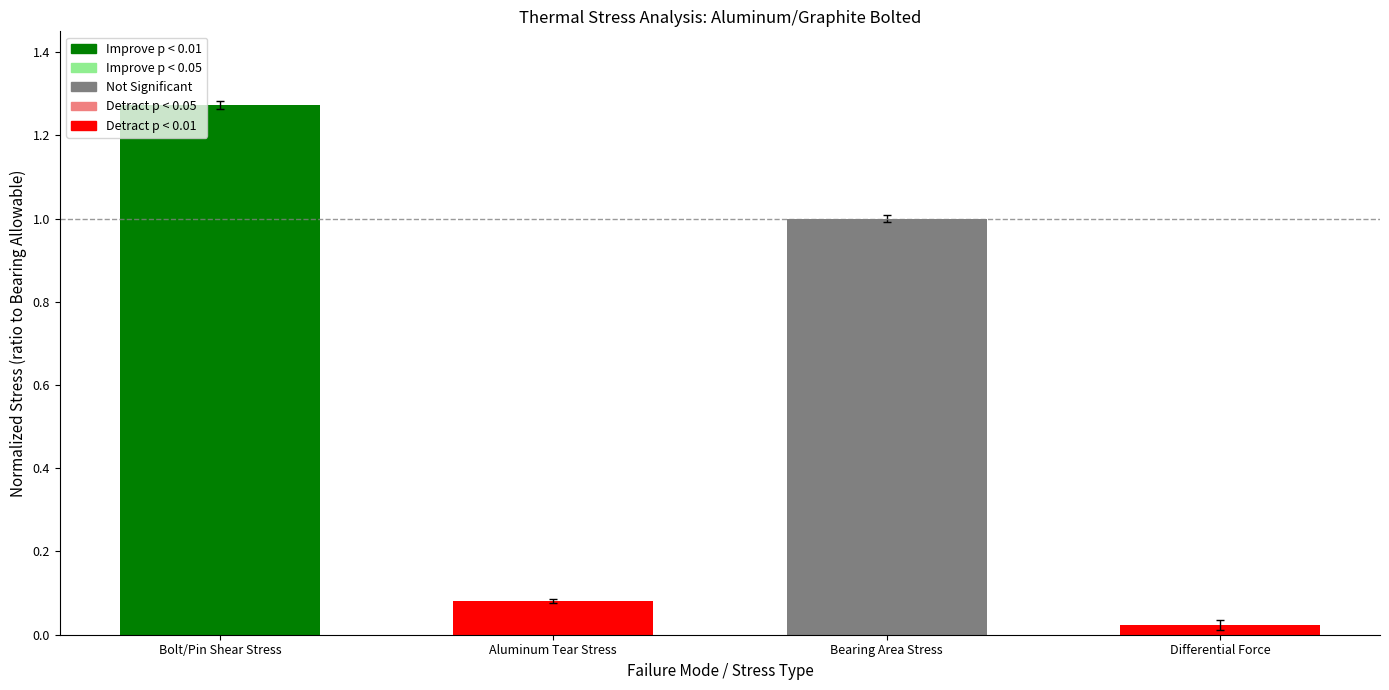

Count the number of values greater than 1.

1